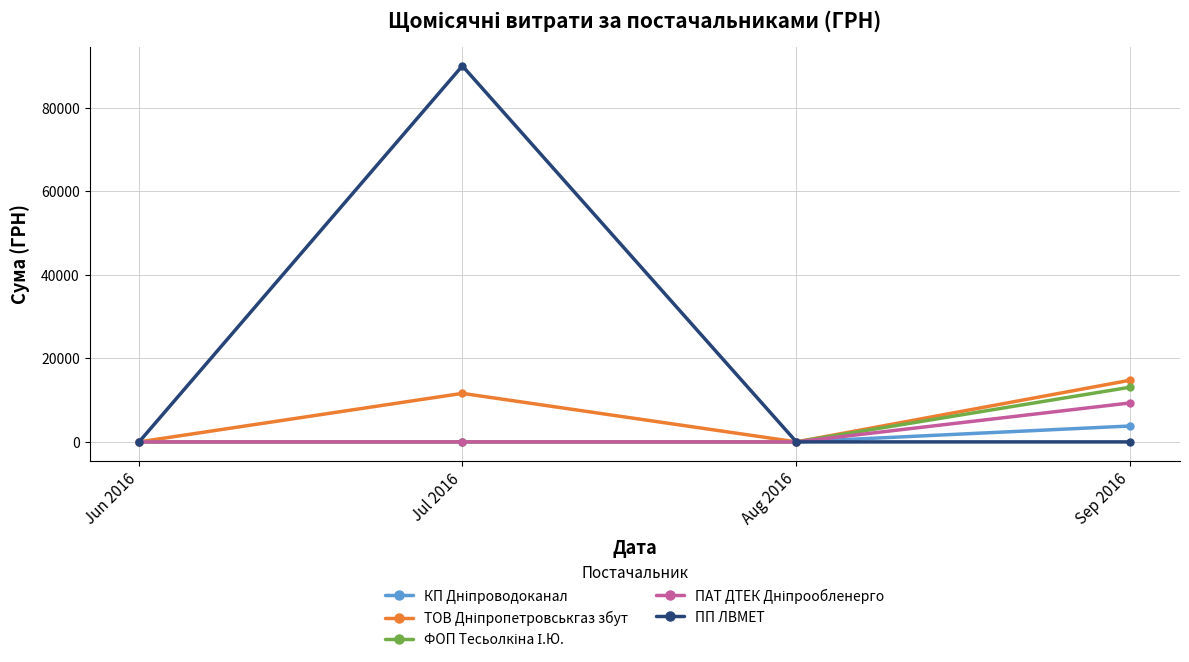

At which category does ПП ЛВМЕТ reach its first local peak?

Jul 2016